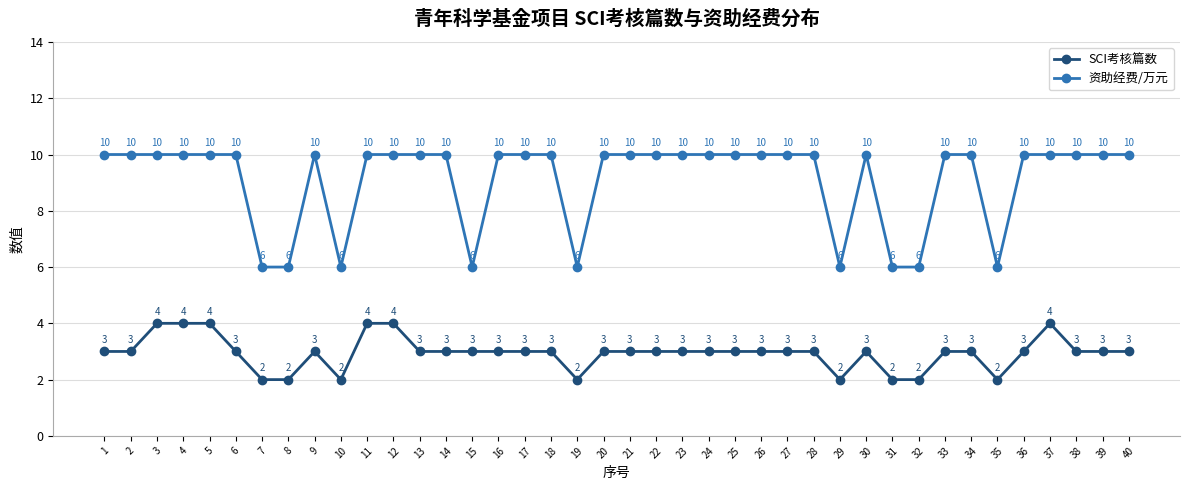

Is the value of SCI考核篇数 at 37 greater than the value of 资助经费/万元 at 19?

No